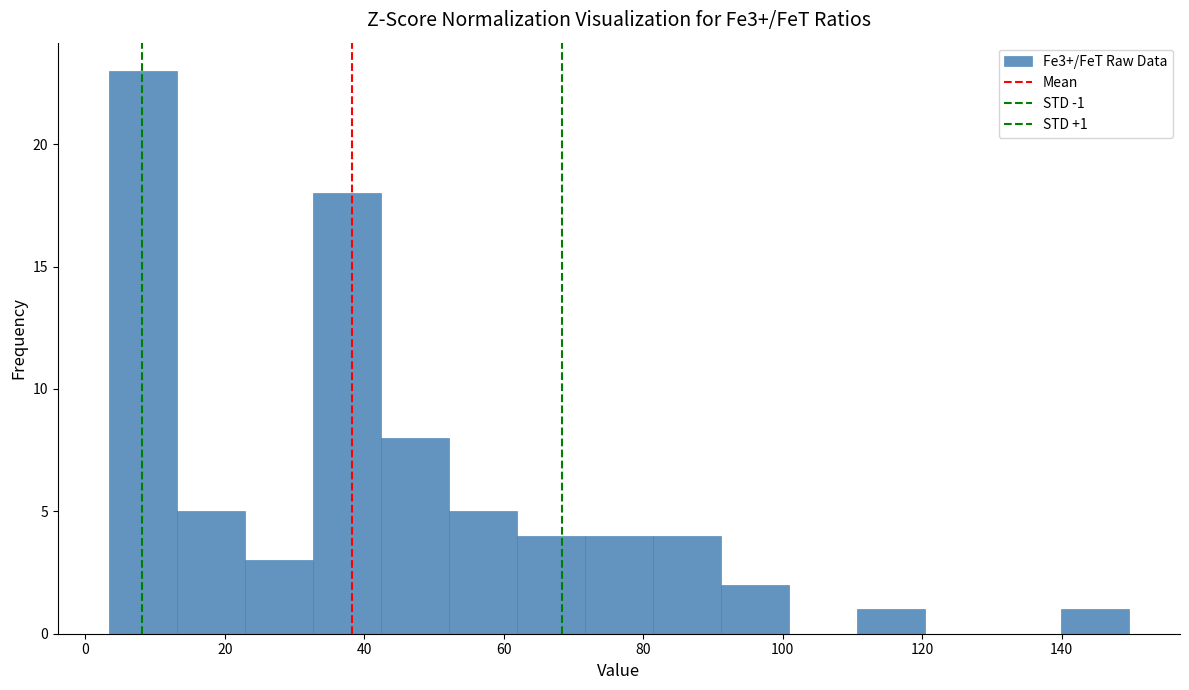

Over which range of the x-axis is the bar tallest?

4 to 14